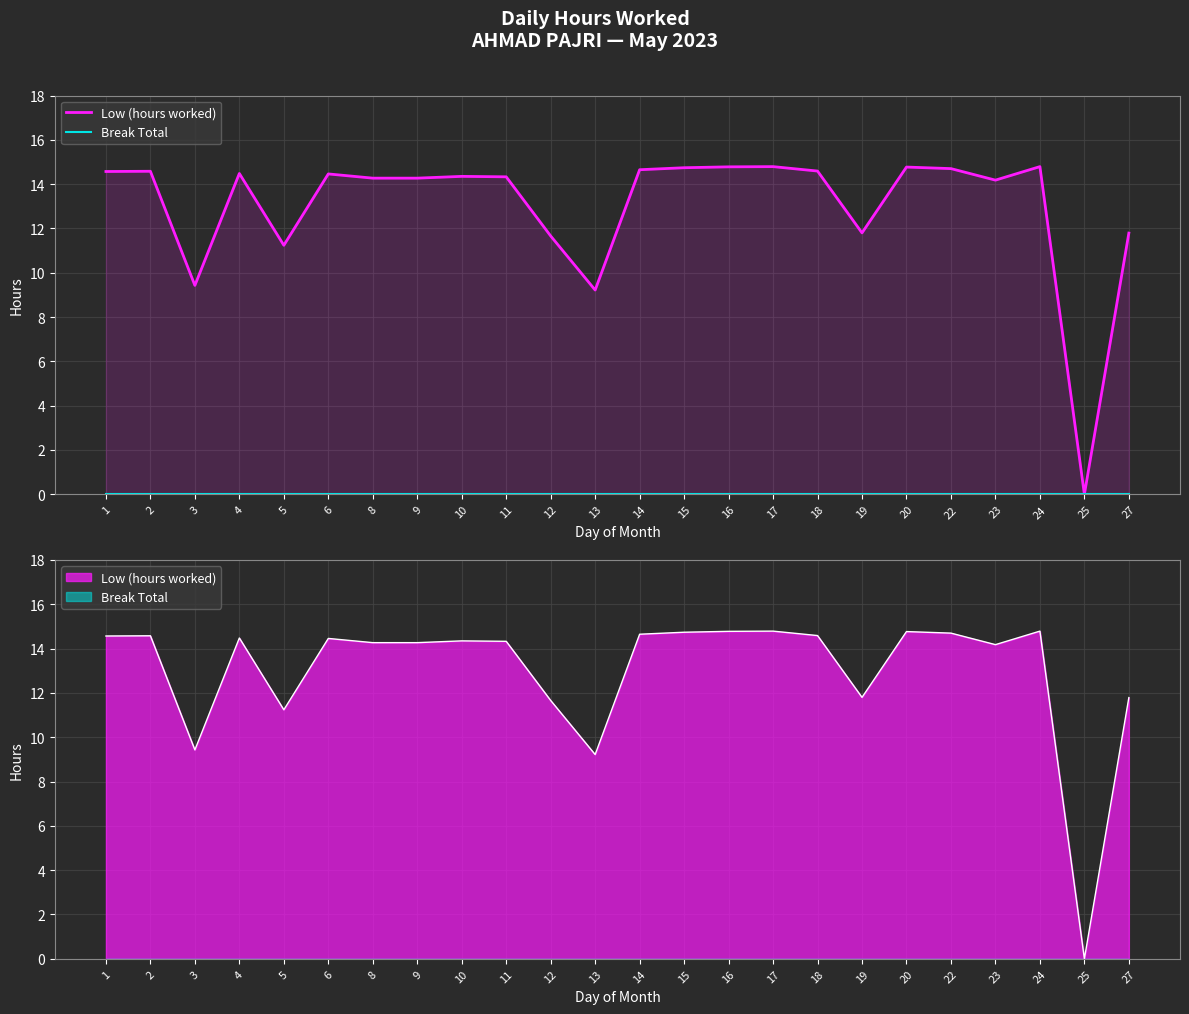

Reading left to right, extract all data points from this chart.

Low (hours worked): 1=14.6	2=14.6	3=9.4	4=14.5	5=11.2	6=14.5	8=14.3	9=14.3	10=14.3	11=14.3	12=11.7	13=9.2	14=14.7	15=14.7	16=14.8	17=14.8	18=14.6	19=11.8	20=14.8	22=14.7	23=14.2	24=14.8	25=0.0	27=11.8
Break Total: 1=0.0	2=0.0	3=0.0	4=0.0	5=0.0	6=0.0	8=0.0	9=0.0	10=0.0	11=0.0	12=0.0	13=0.0	14=0.0	15=0.0	16=0.0	17=0.0	18=0.0	19=0.0	20=0.0	22=0.0	23=0.0	24=0.0	25=0.0	27=0.0